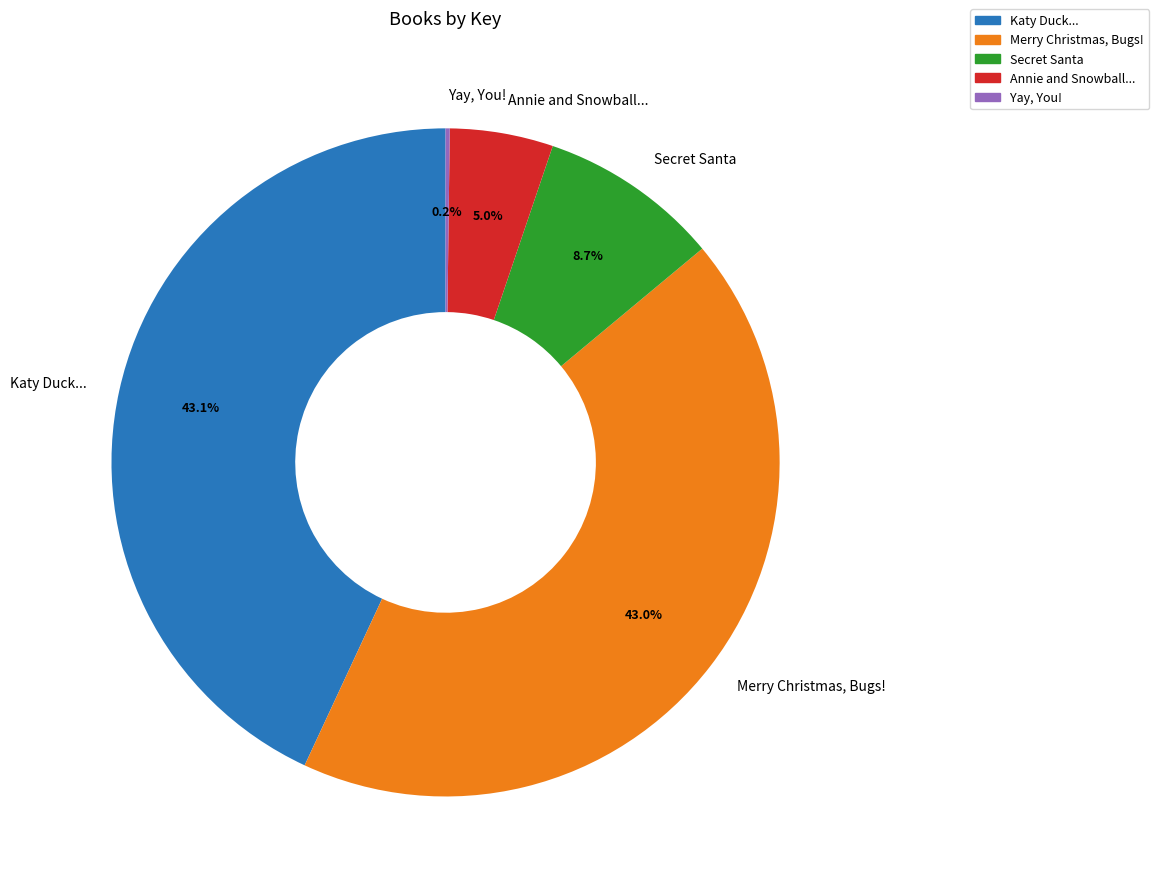

Which has a higher value, Annie and Snowball... or Katy Duck...?

Katy Duck...